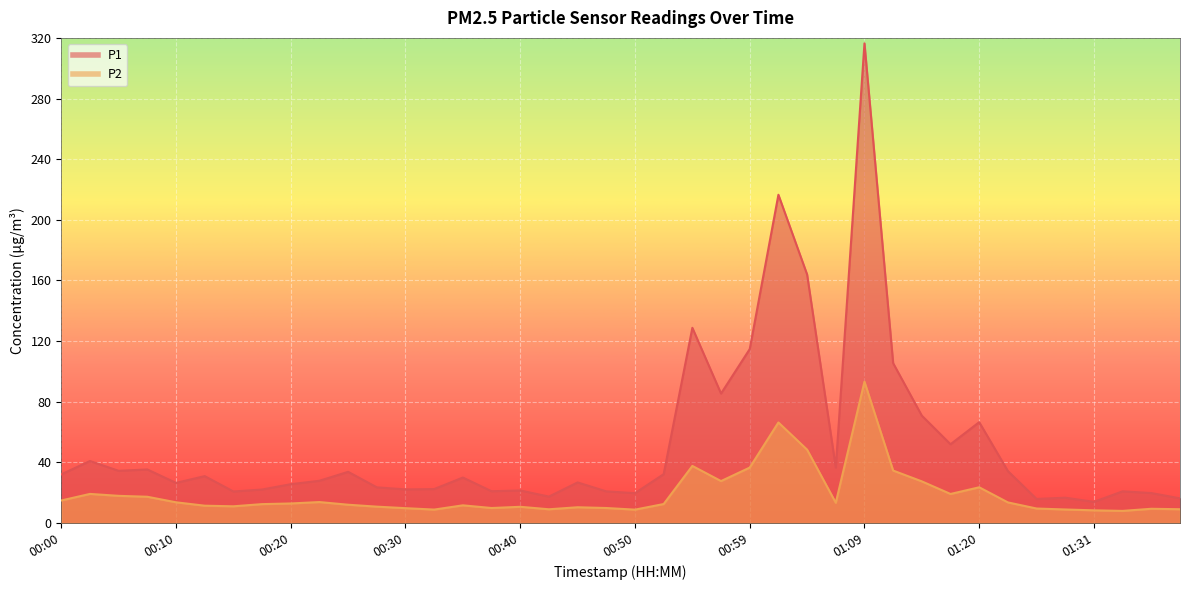

Between 00:30 and 00:40, which series saw the biggest shift?

P2